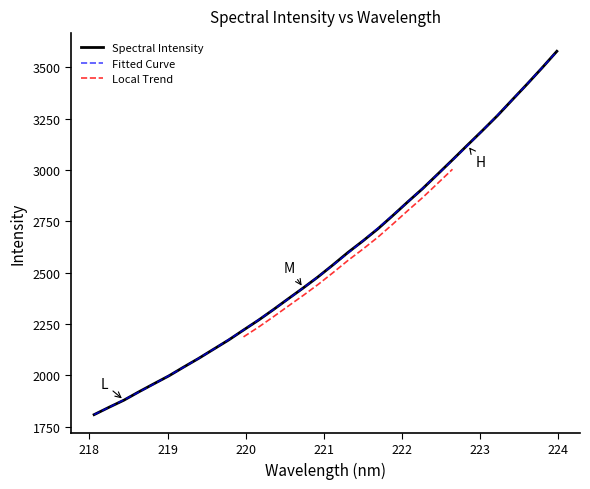

What is the lowest value of the Spectral Intensity series?

1808.1